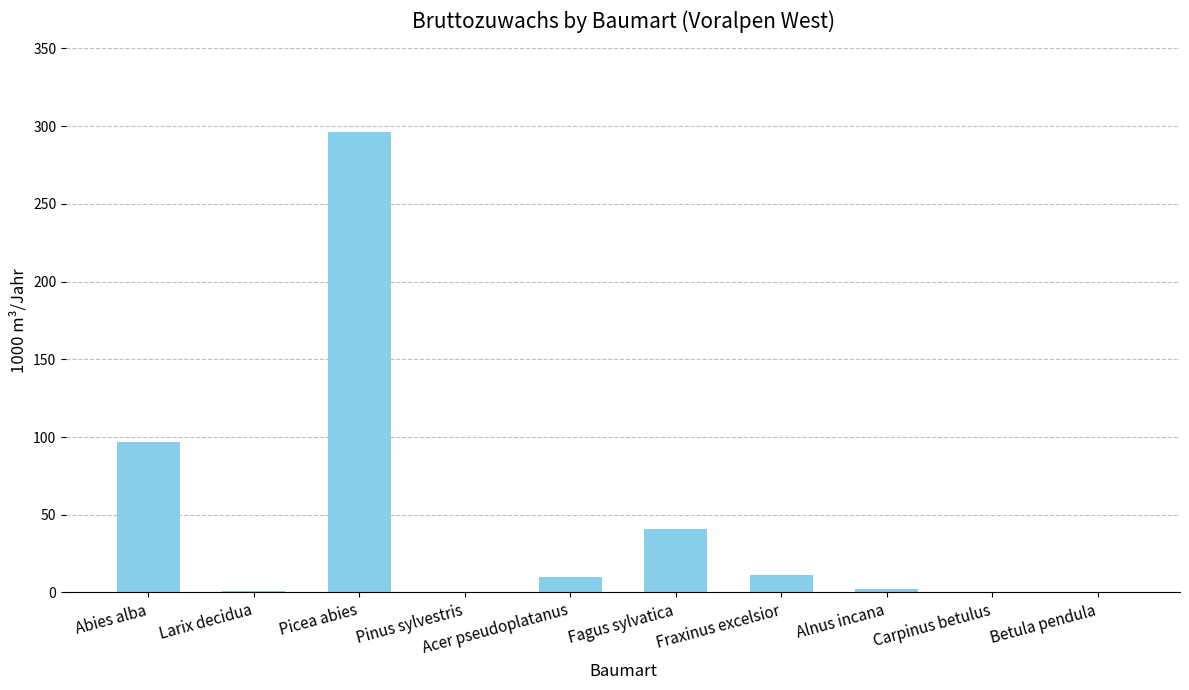

Where is the data nearest to the value 148?

Abies alba